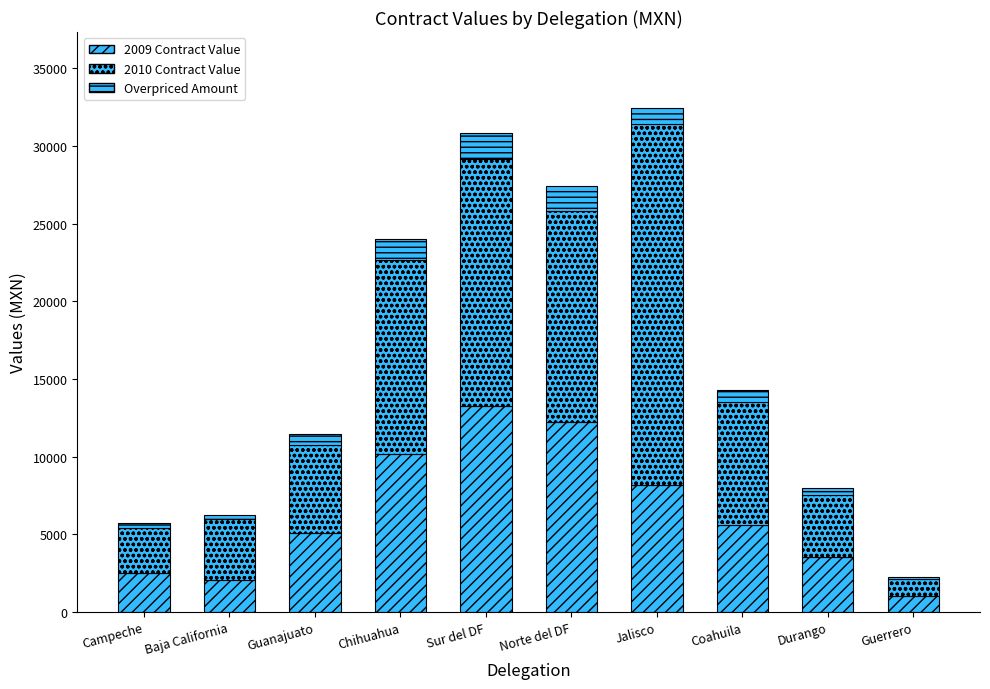

What is the label of the 5th bar from the left?

Sur del DF